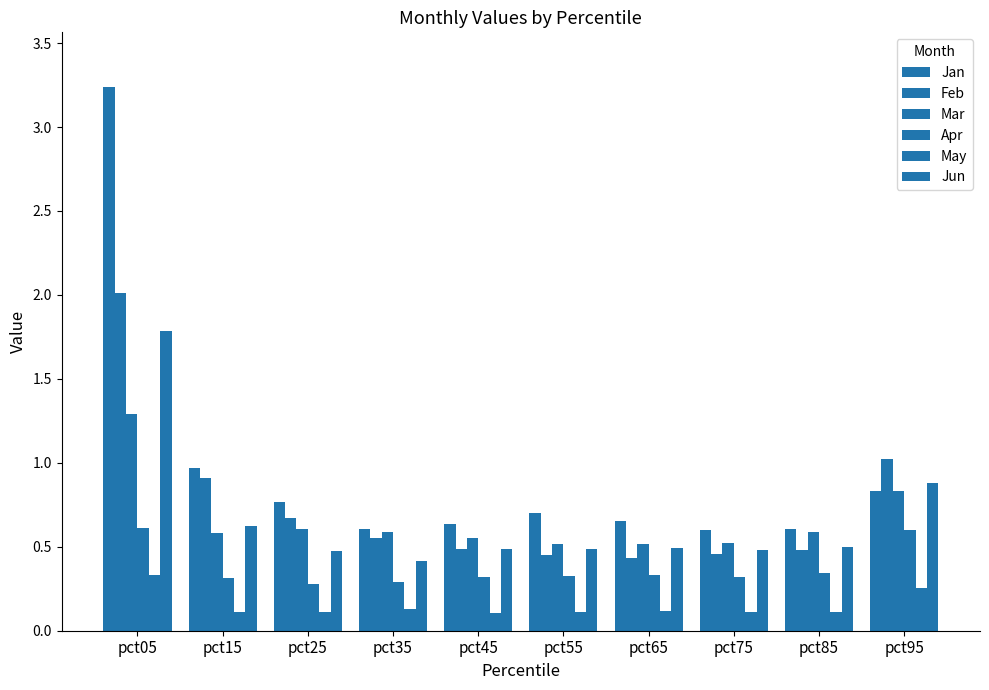

The Apr series shows 0.6 at pct05. True or false?

True